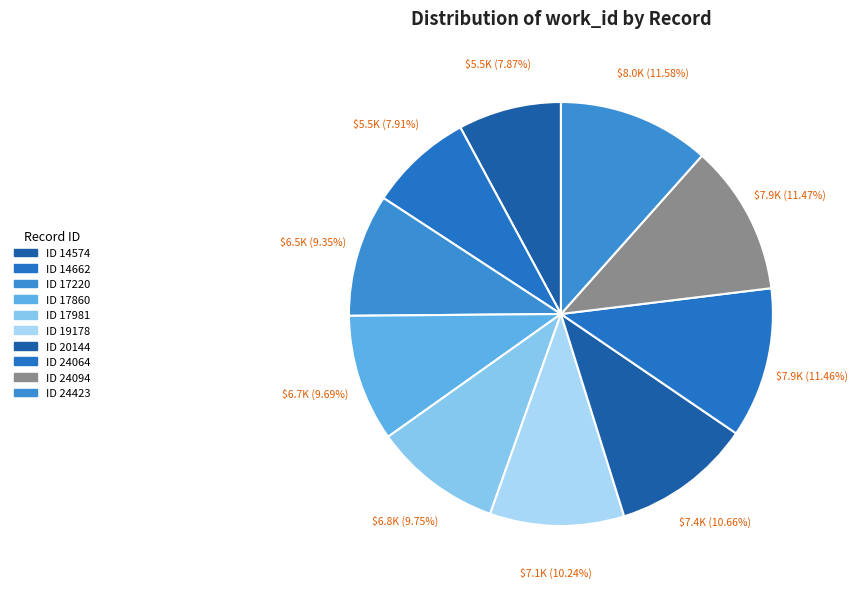

Count the number of slices in the pie.

10